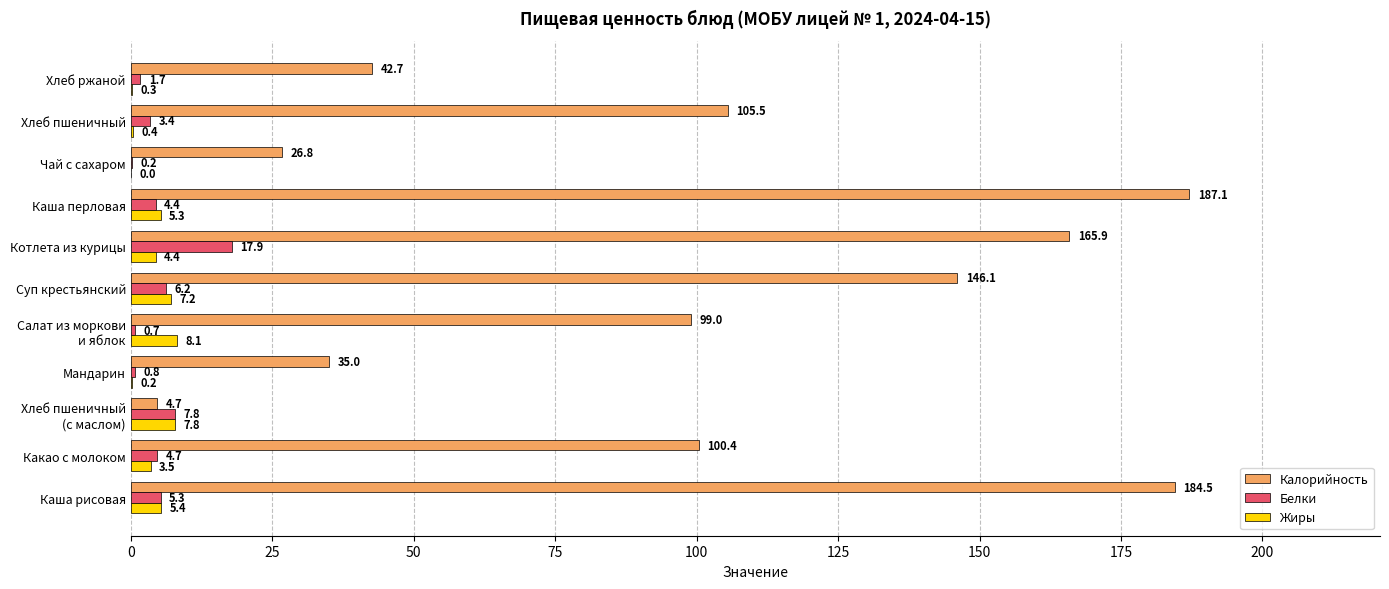

How many distinct data groups are displayed?

3